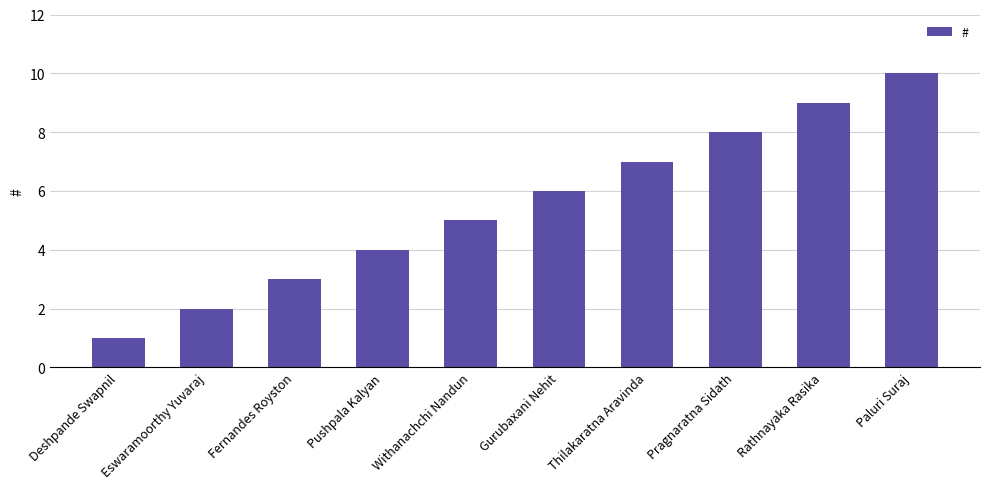

Rank the categories by value from highest to lowest.

Paluri Suraj, Rathnayaka Rasika, Pragnaratna Sidath, Thilakaratna Aravinda, Gurubaxani Nehit, Withanachchi Nandun, Pushpala Kalyan, Fernandes Royston, Eswaramoorthy Yuvaraj, Deshpande Swapnil